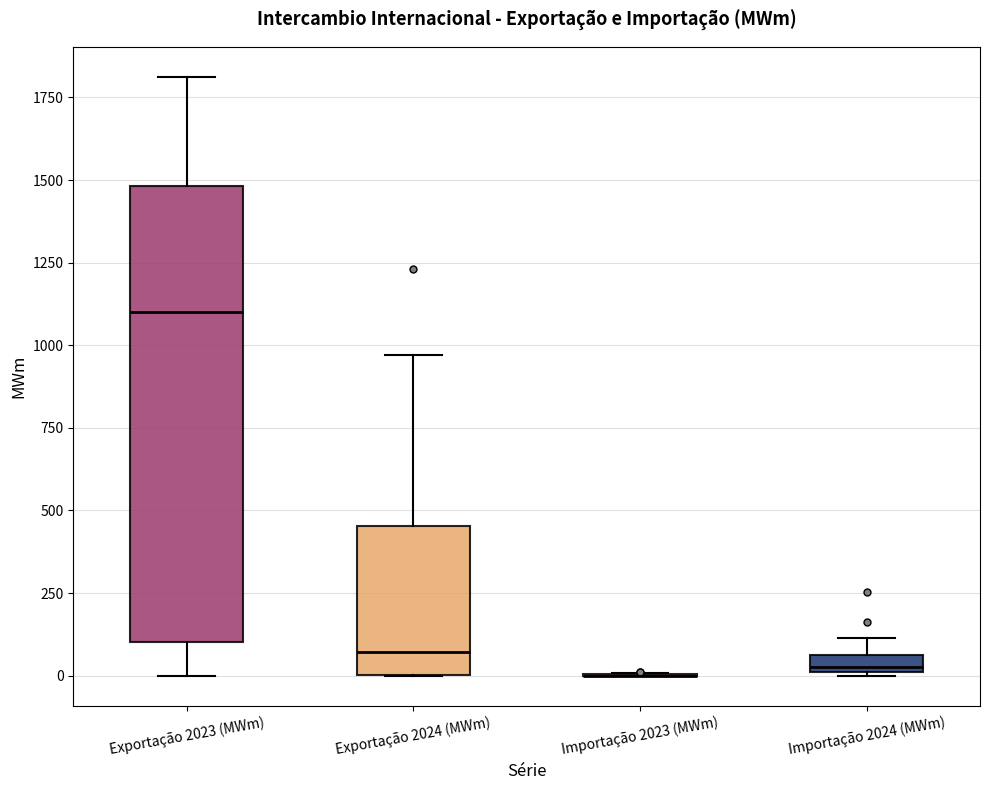

Which box is the tallest, from its lower edge to its upper edge?

Exportação 2023 (MWm)